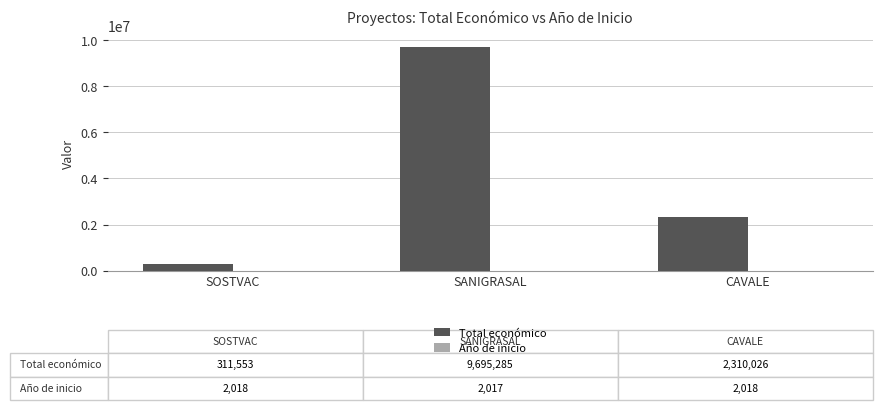

How many groups of bars are there?

3